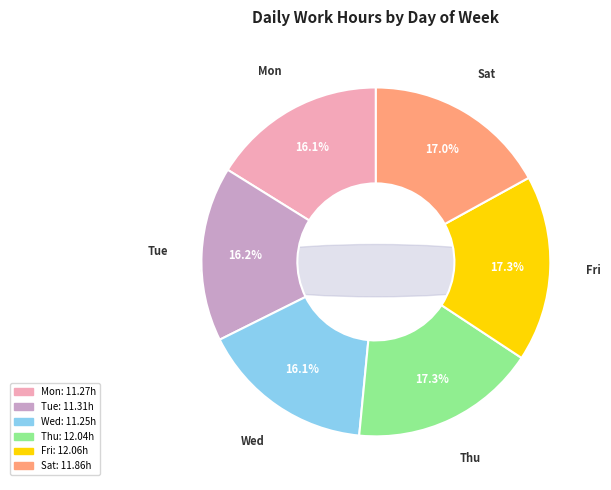

Is it true that Thu is 17% of the pie?

True